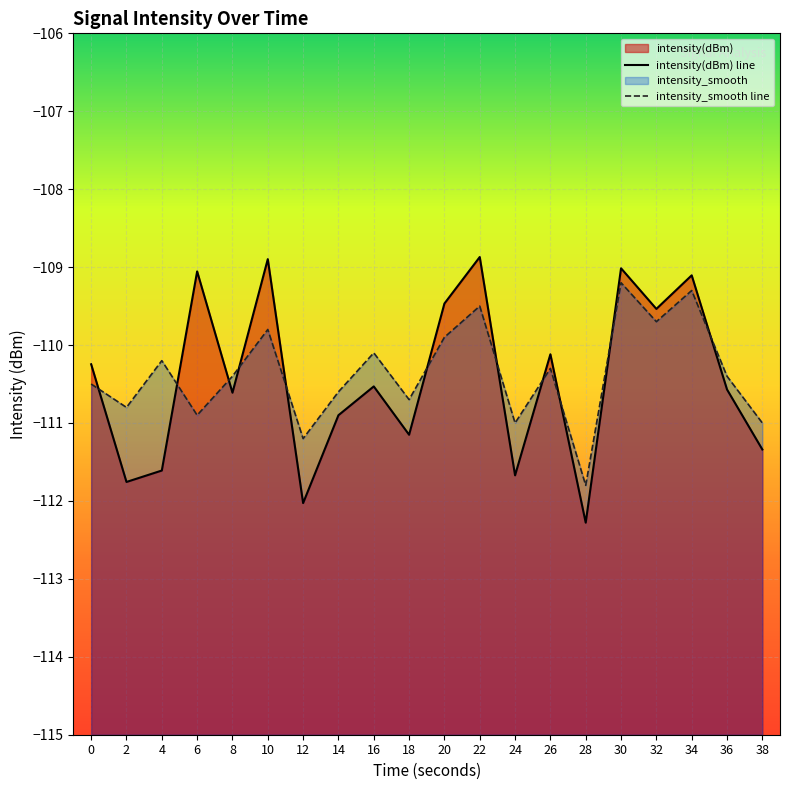

Between 4 and 38, which series saw the biggest shift?

intensity_smooth